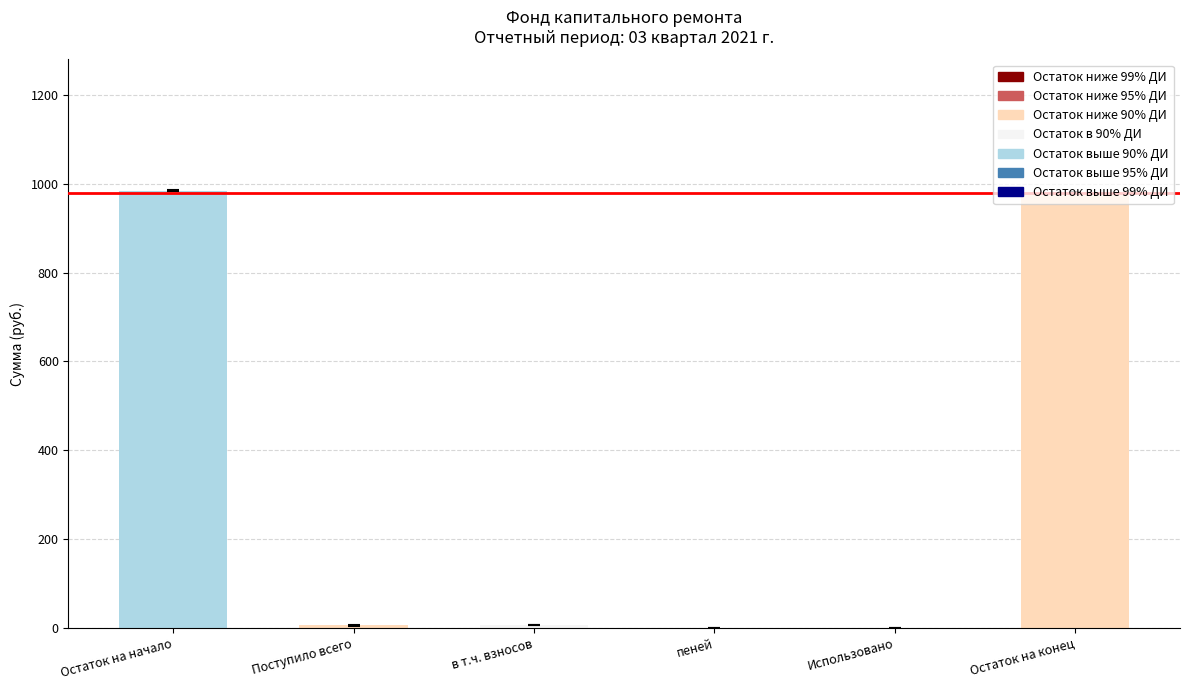

Between Остаток на начало and в т.ч. взносов, which is larger?

Остаток на начало